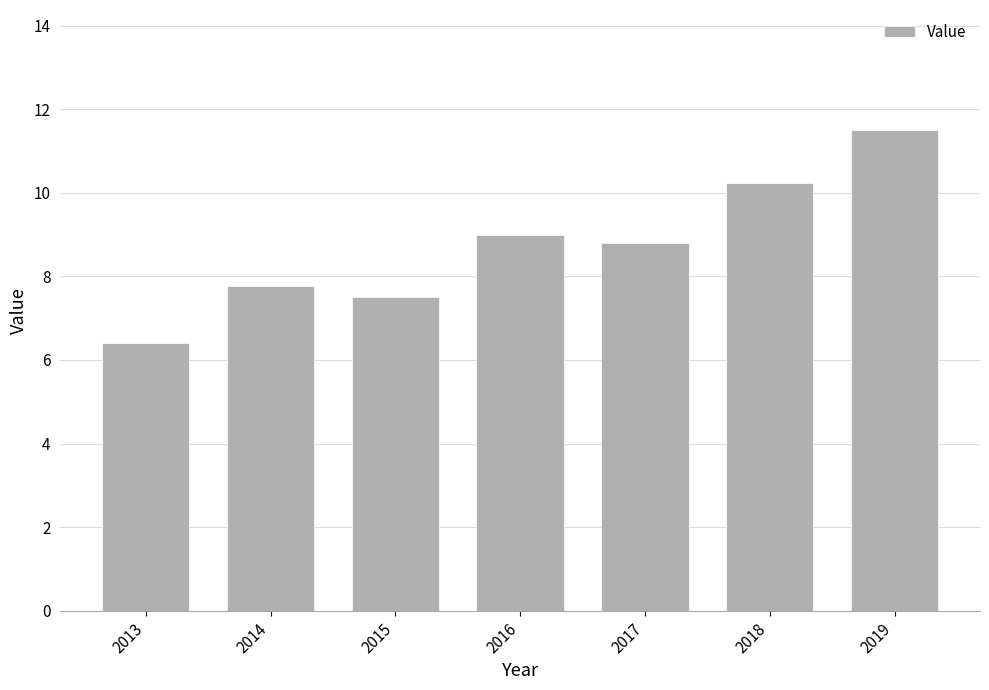

What is the maximum value shown in the chart?

11.5